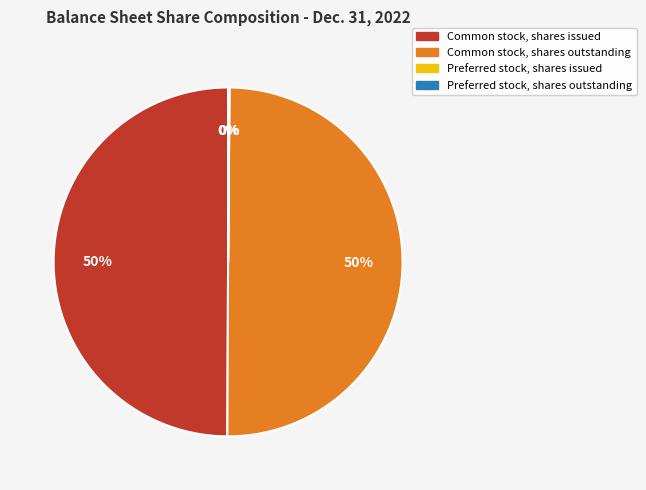

To the nearest percent, what percentage of the pie is Common stock, shares outstanding?

50%